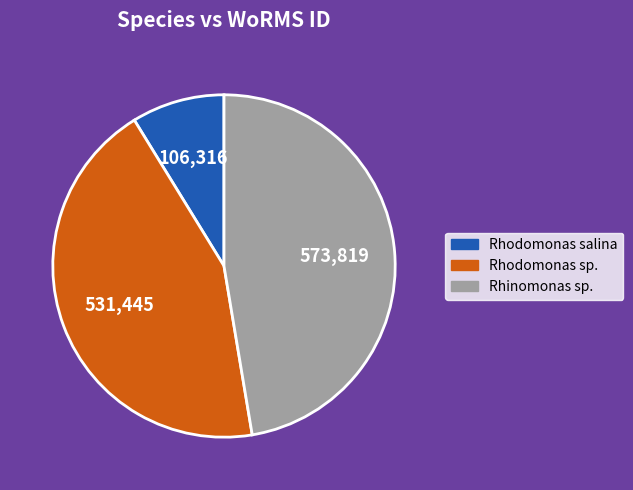

Does any single category account for the majority?

No